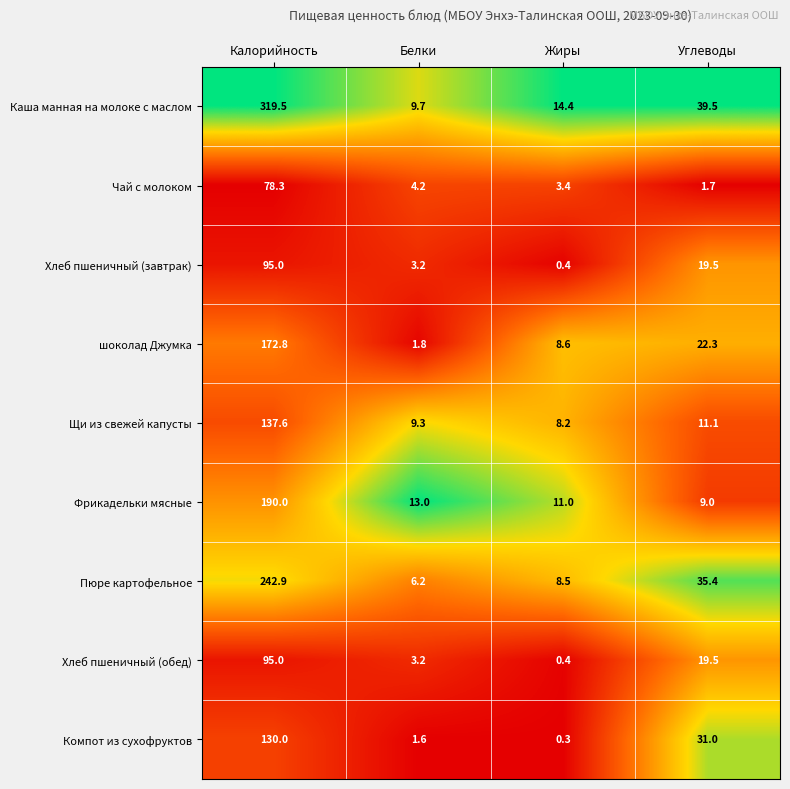

Which series has the largest range (max minus min)?

Каша манная на молоке с маслом